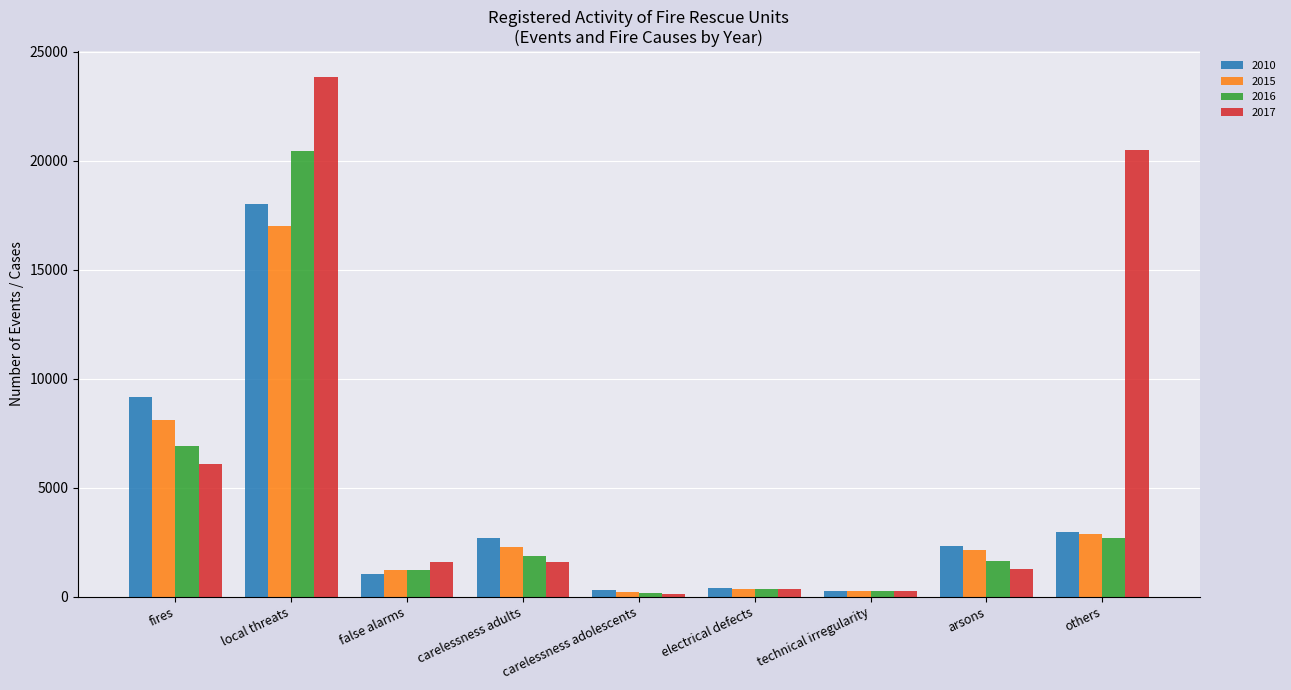

Where is 2015 nearest to the value 8612?

fires